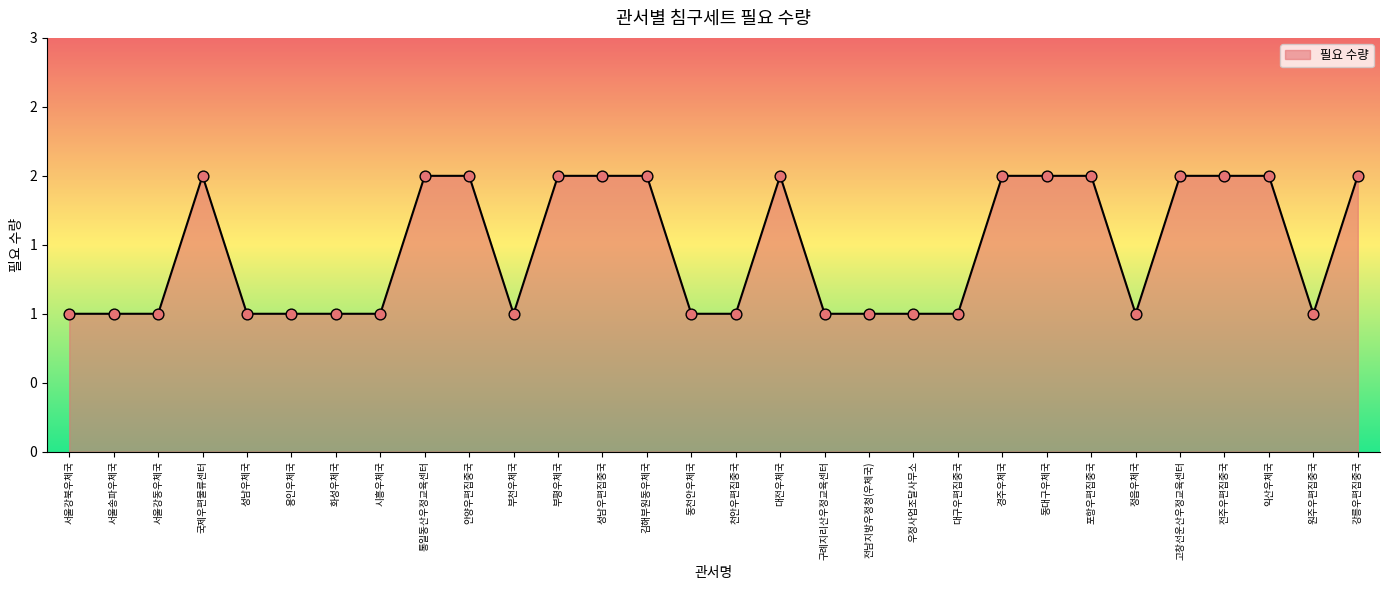

Between 정읍우체국 and 화성우체국, which is larger?

정읍우체국